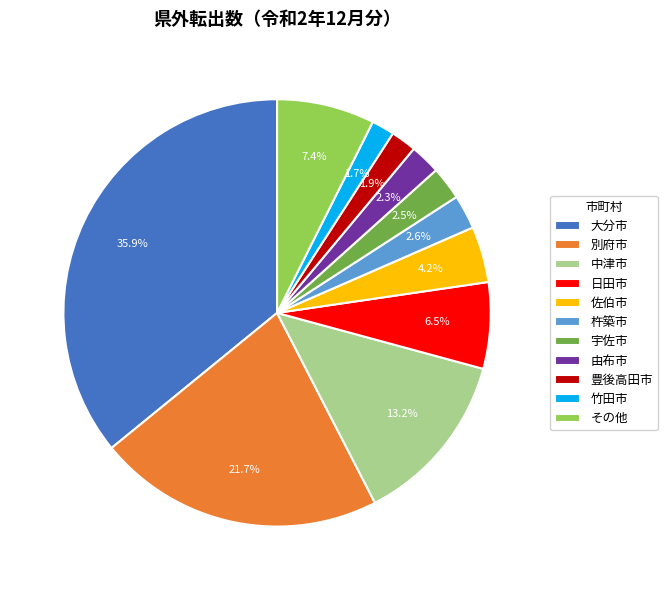

Combined, what portion of the pie is その他 and 大分市?

43.3%